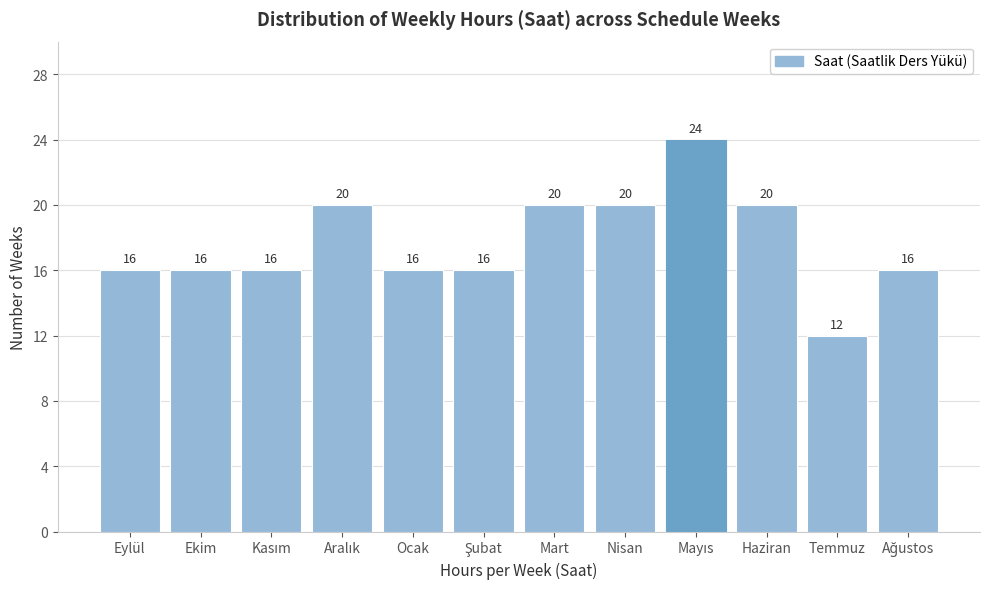

Reading left to right, list all the values displayed in this chart.

16	16	16	20	16	16	20	20	24	20	12	16